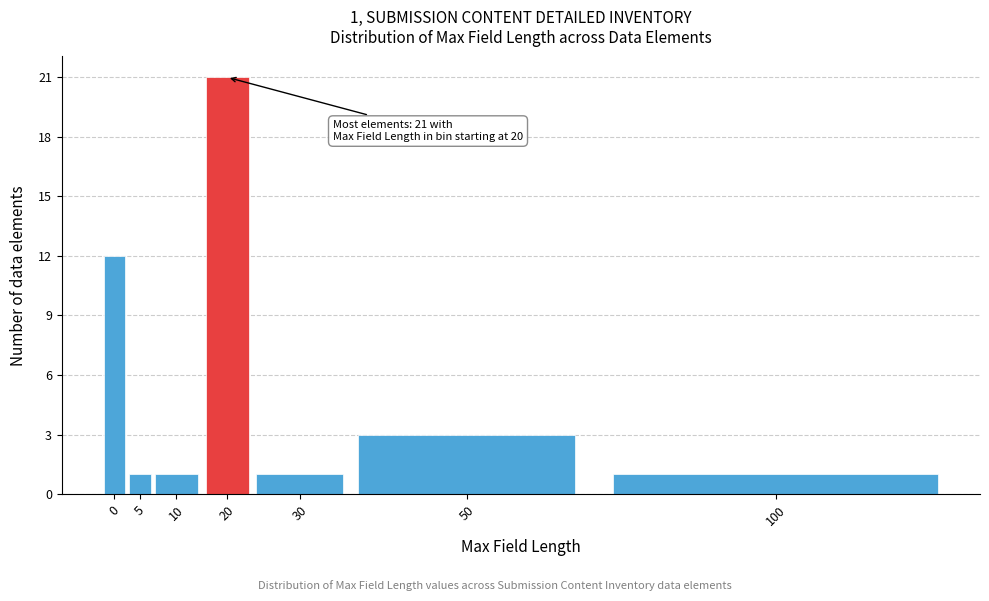

Reading right to left, extract all data points from this chart.

100=1	50=3	30=1	20=21	10=1	5=1	0=12